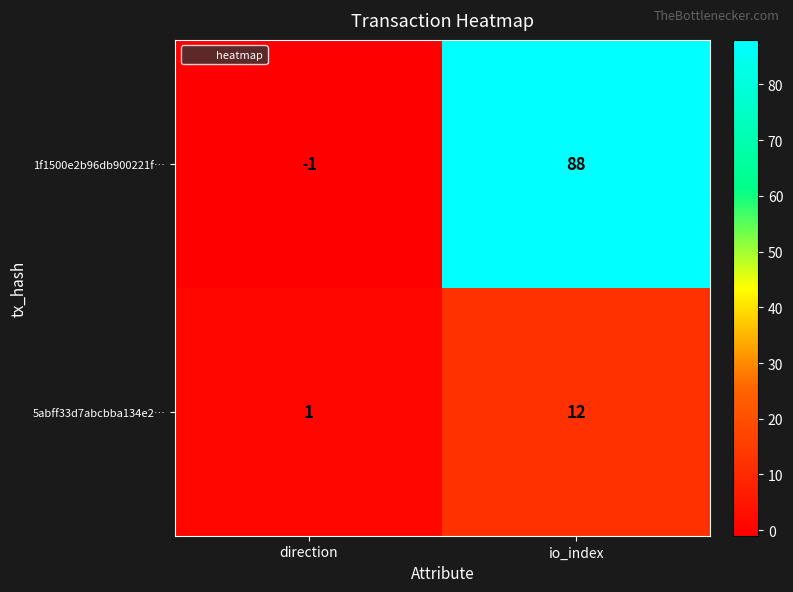

Which series has the widest spread of values?

1f1500e2b96db900221f…